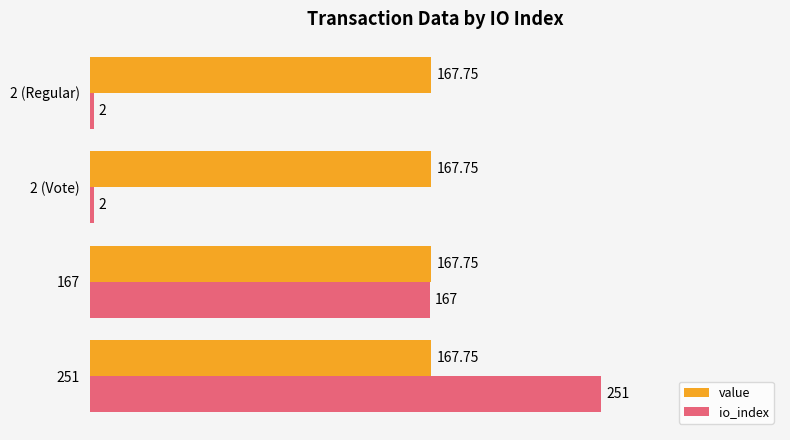

Which series has the widest spread of values?

io_index